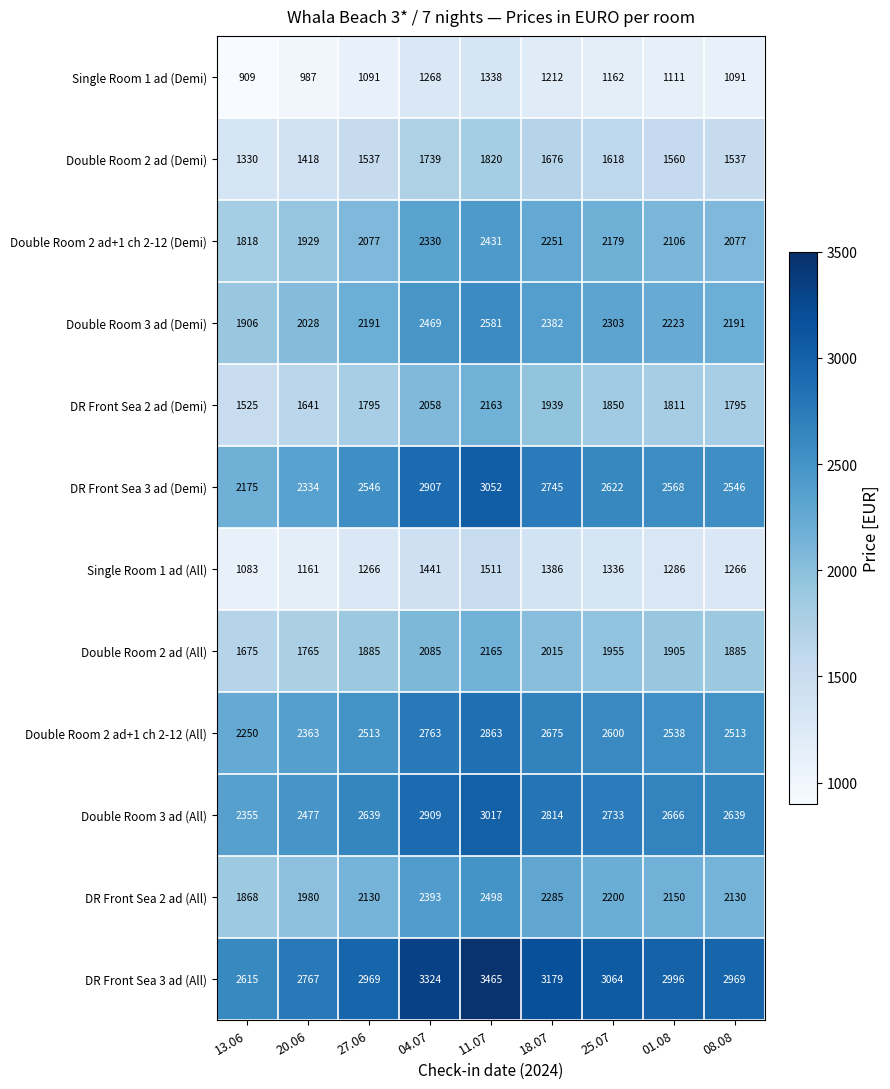

At which label is DR Front Sea 3 ad (All) closest to 3040?

25.07